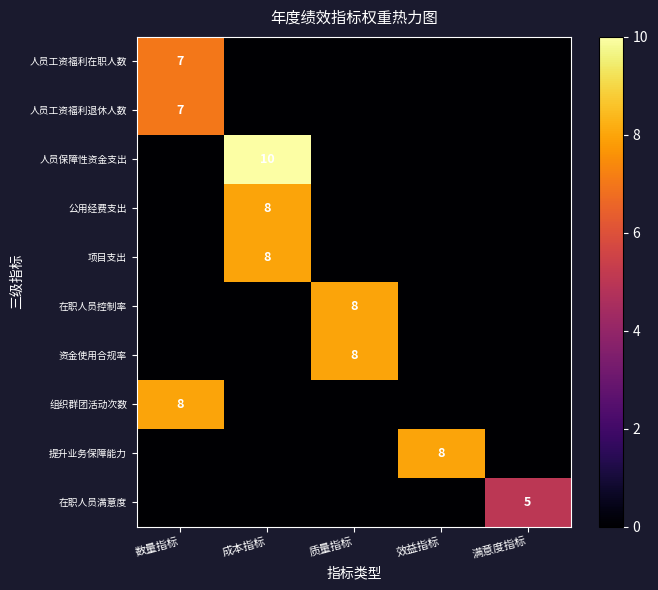

Rank the series by their maximum value, from highest to lowest.

人员保障性资金支出, 公用经费支出, 项目支出, 在职人员控制率, 资金使用合规率, 组织群团活动次数, 提升业务保障能力, 人员工资福利在职人数, 人员工资福利退休人数, 在职人员满意度